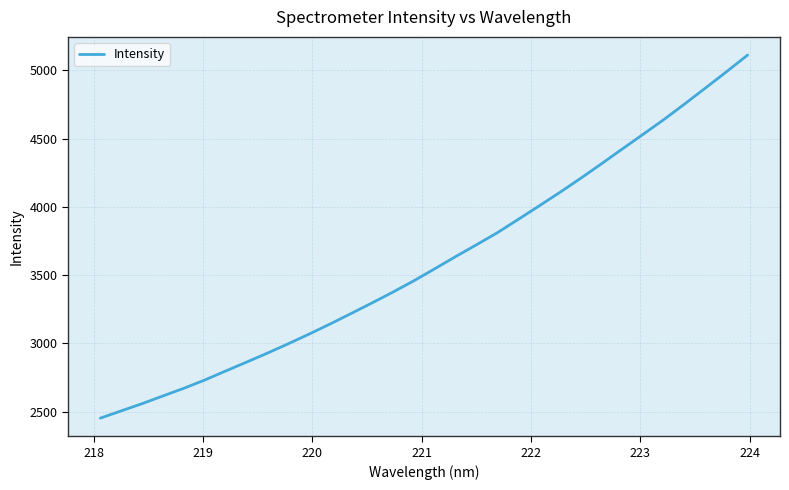

What is the maximum value shown in the chart?

5111.4